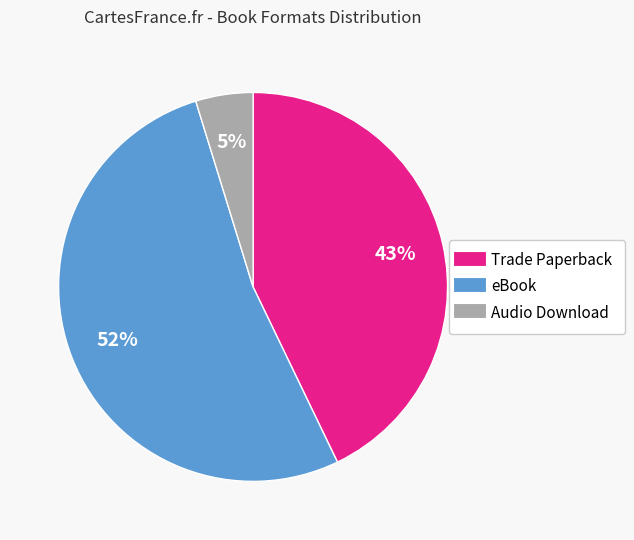

Is the sum of Audio Download and Trade Paperback greater than half?

No